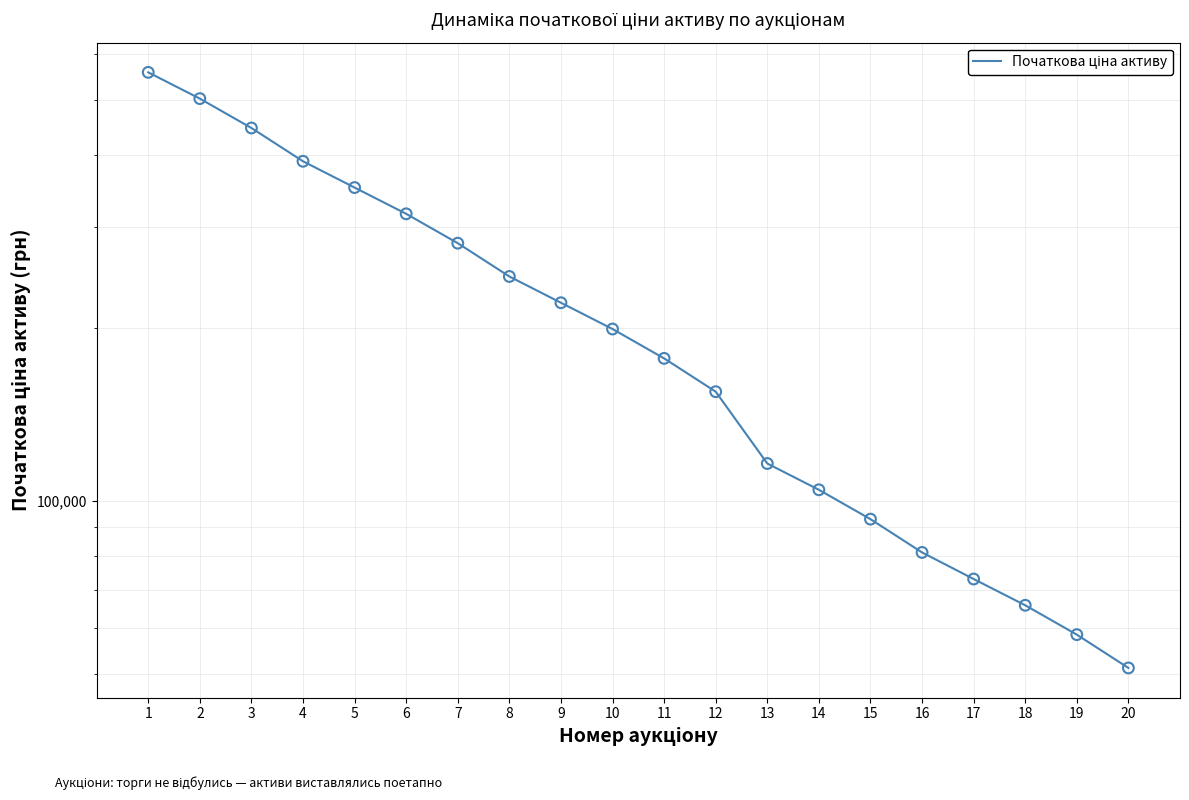

Between 13 and 14, which is larger?

13